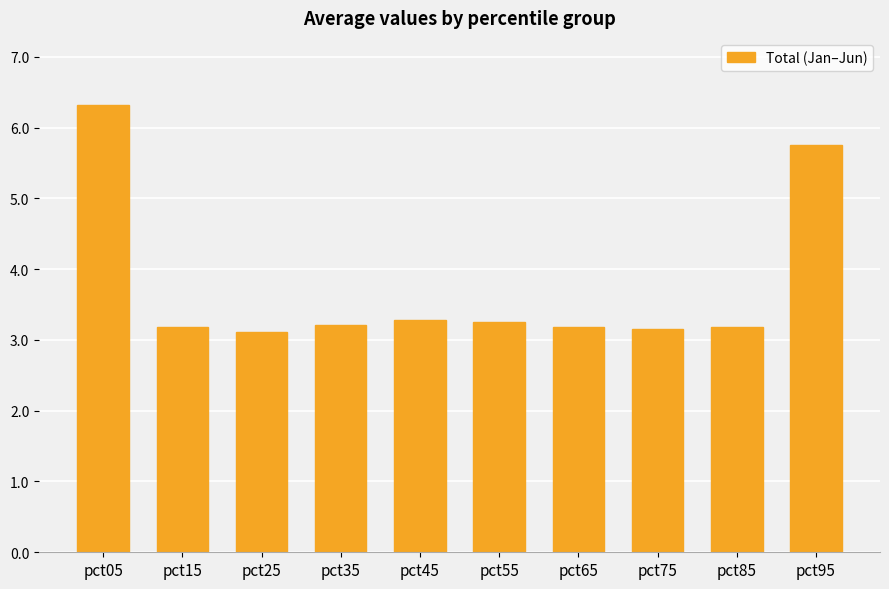

Reading left to right, list all the values displayed in this chart.

pct05=6.3	pct15=3.2	pct25=3.1	pct35=3.2	pct45=3.3	pct55=3.3	pct65=3.2	pct75=3.1	pct85=3.2	pct95=5.8